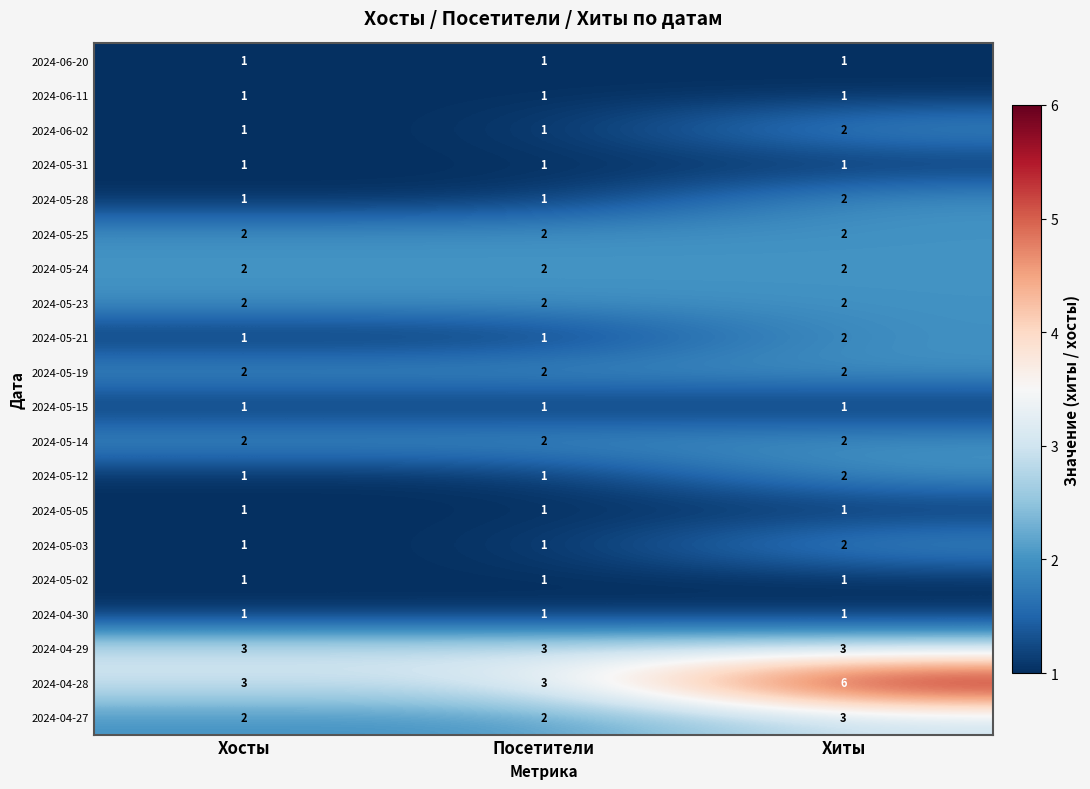

At which category is the sum across all series the highest?

Хиты